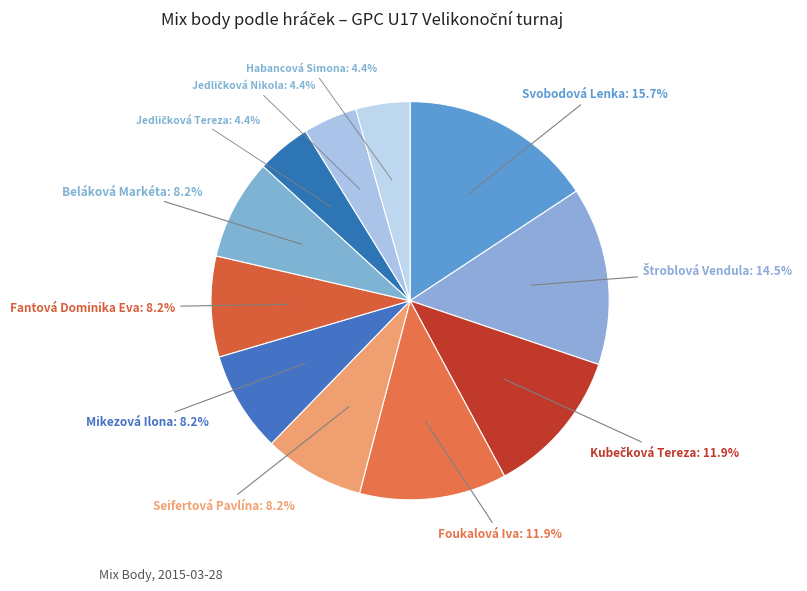

How many segments does this pie chart have?

11